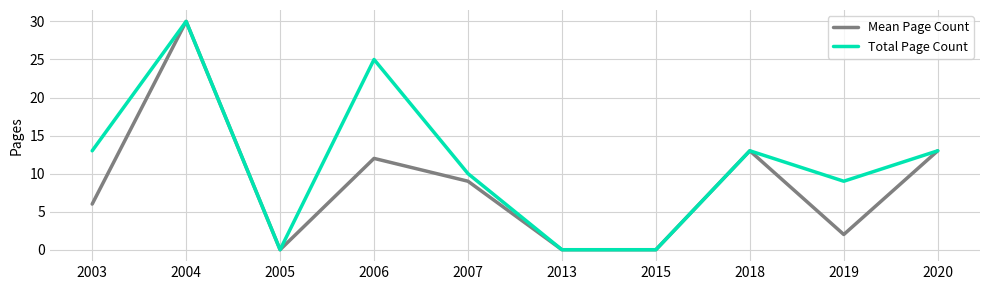

What is the difference between the highest and lowest values at 2003?

7